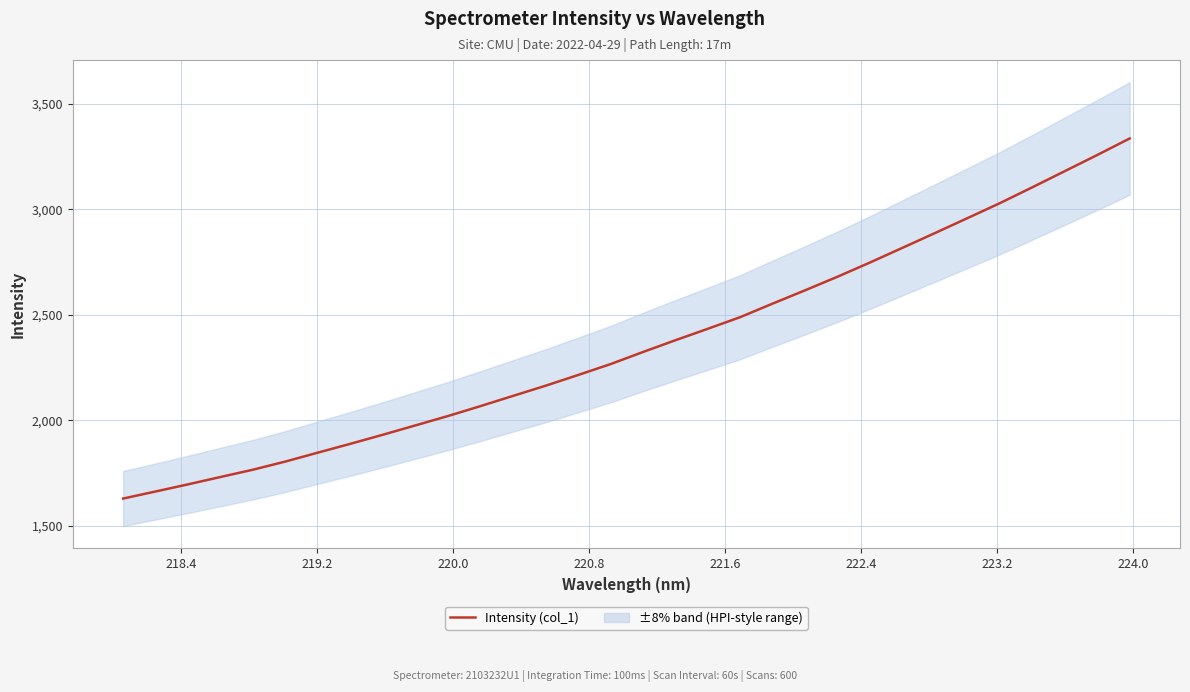

What is the smallest value displayed?

1628.4